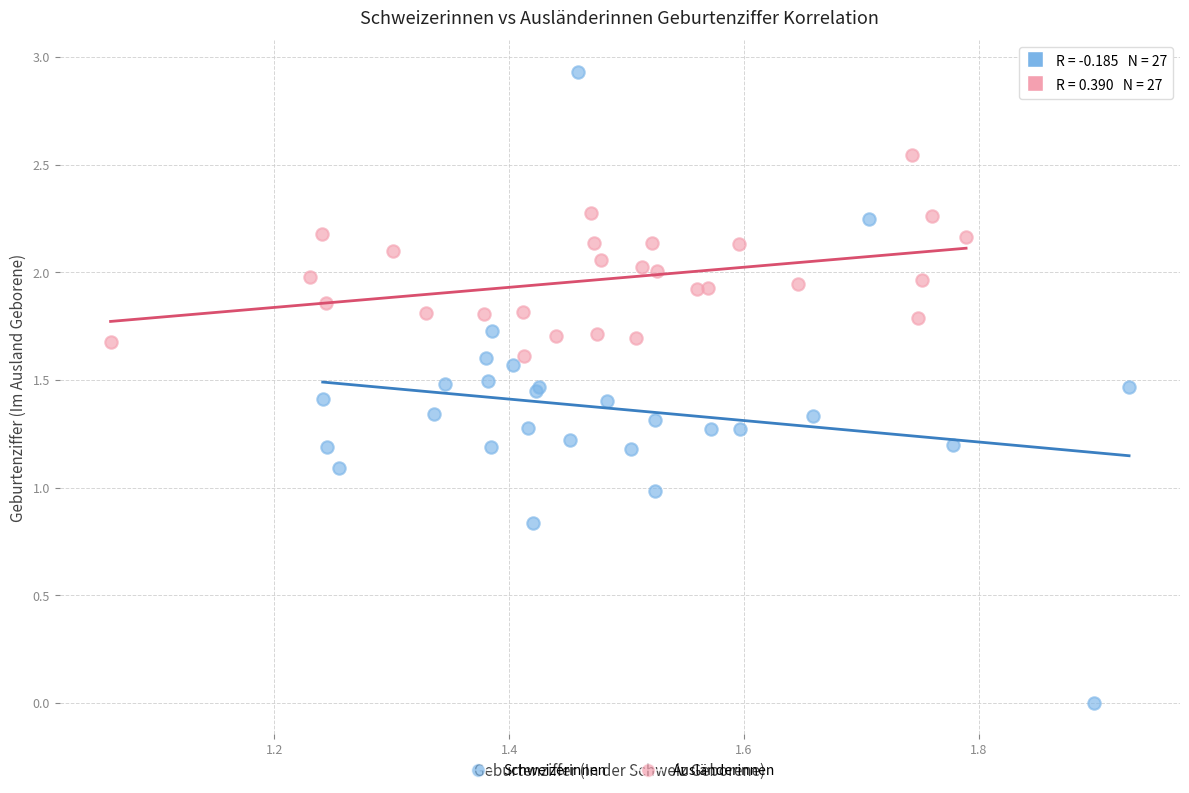

Which series reaches the minimum Y coordinate?

Schweizerinnen